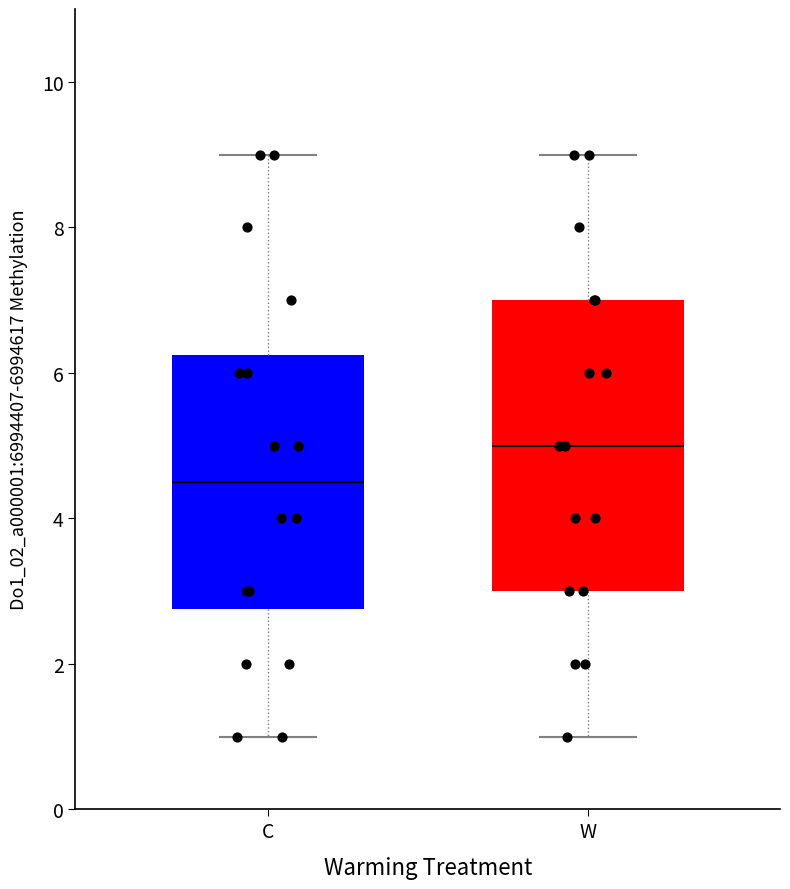

Where does the lower whisker of the box for C end on the y-axis? The values are not printed on the chart, so give them approximately, as read against the axis.

1.0